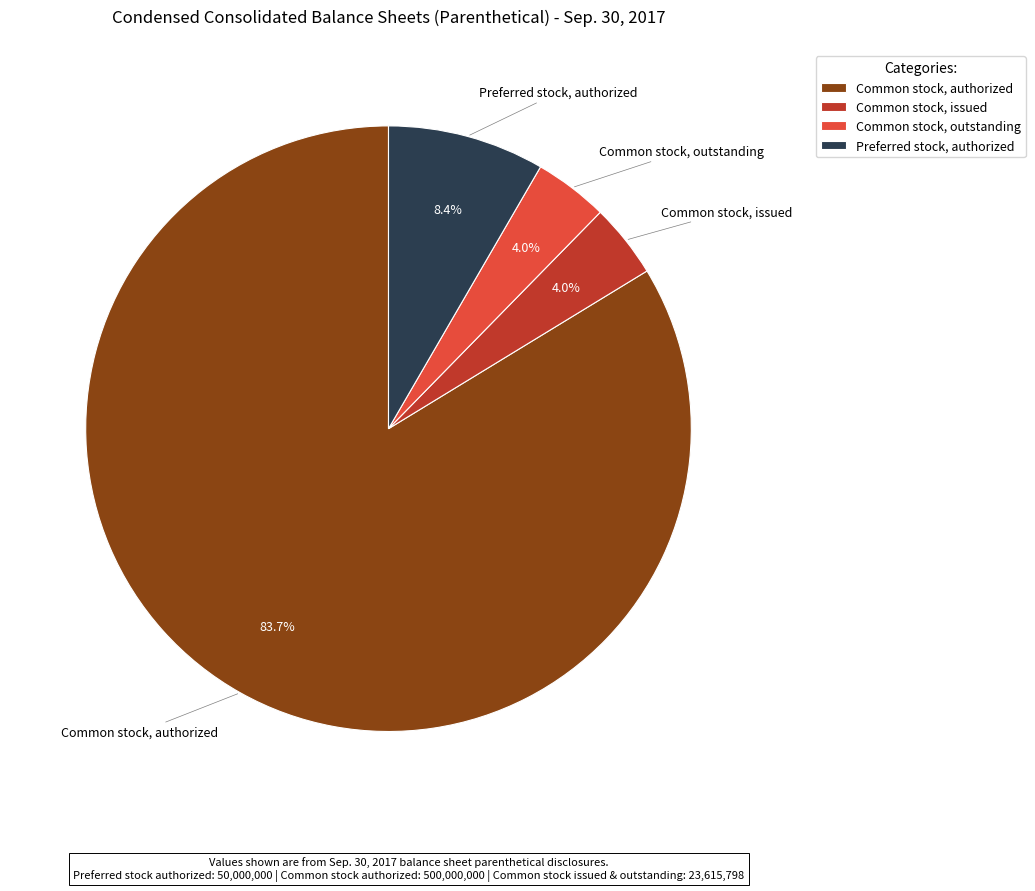

Approximately how many times larger is the value at Preferred stock, authorized compared to Common stock, issued?

2.1